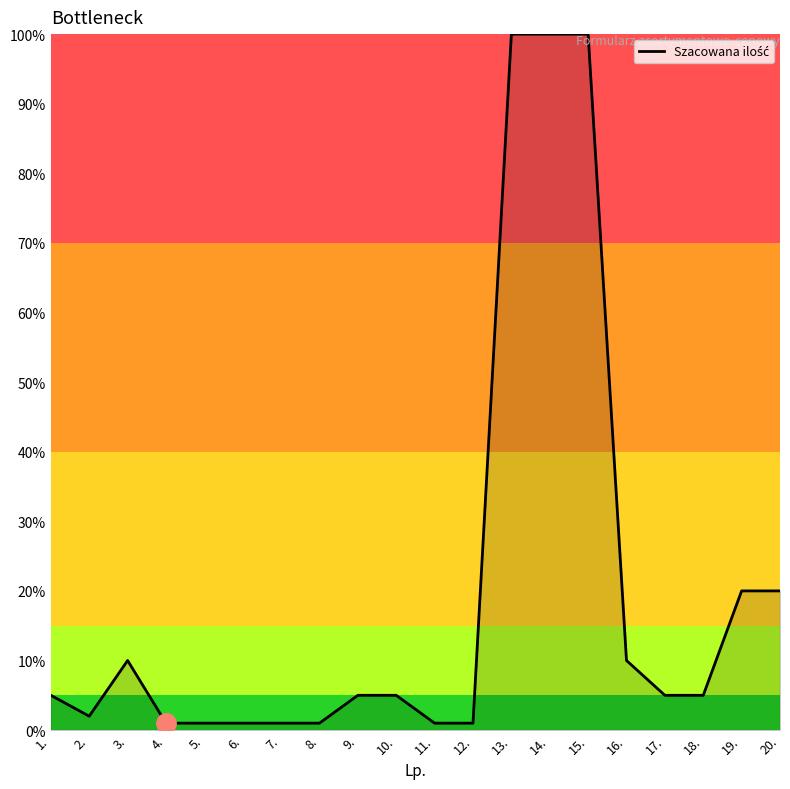

What is the greatest value displayed?

100